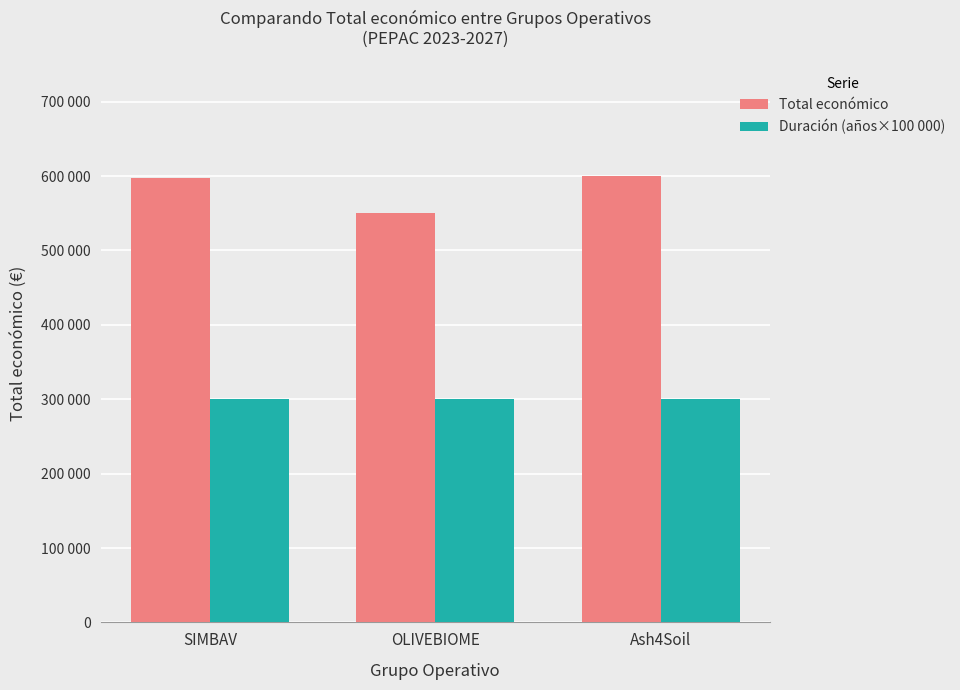

Are the bars grouped side by side (vs. stacked)?

Yes